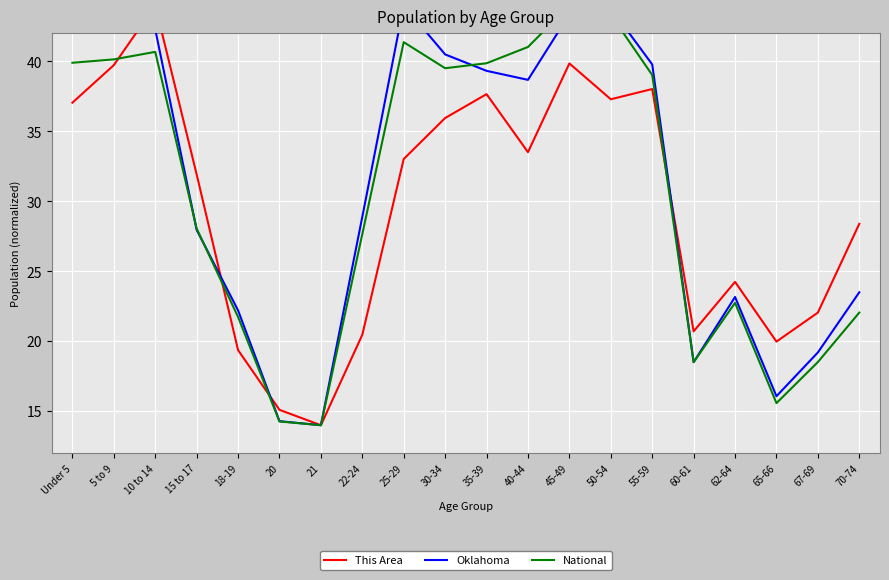

At how many categories does at least one series exceed 32?

10